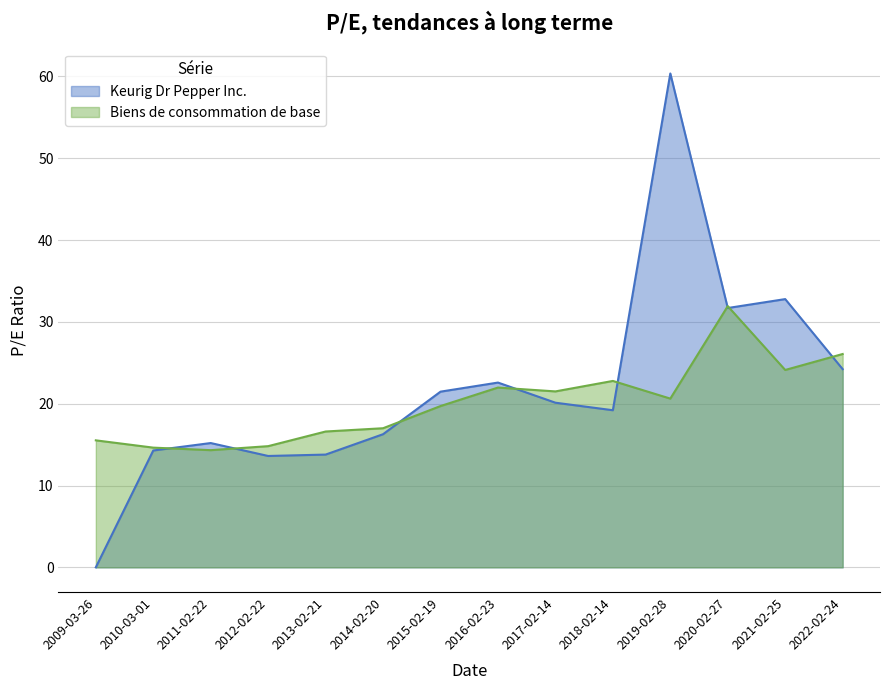

List the series in order of their overall mean, lowest first.

Biens de consommation de base, Keurig Dr Pepper Inc.